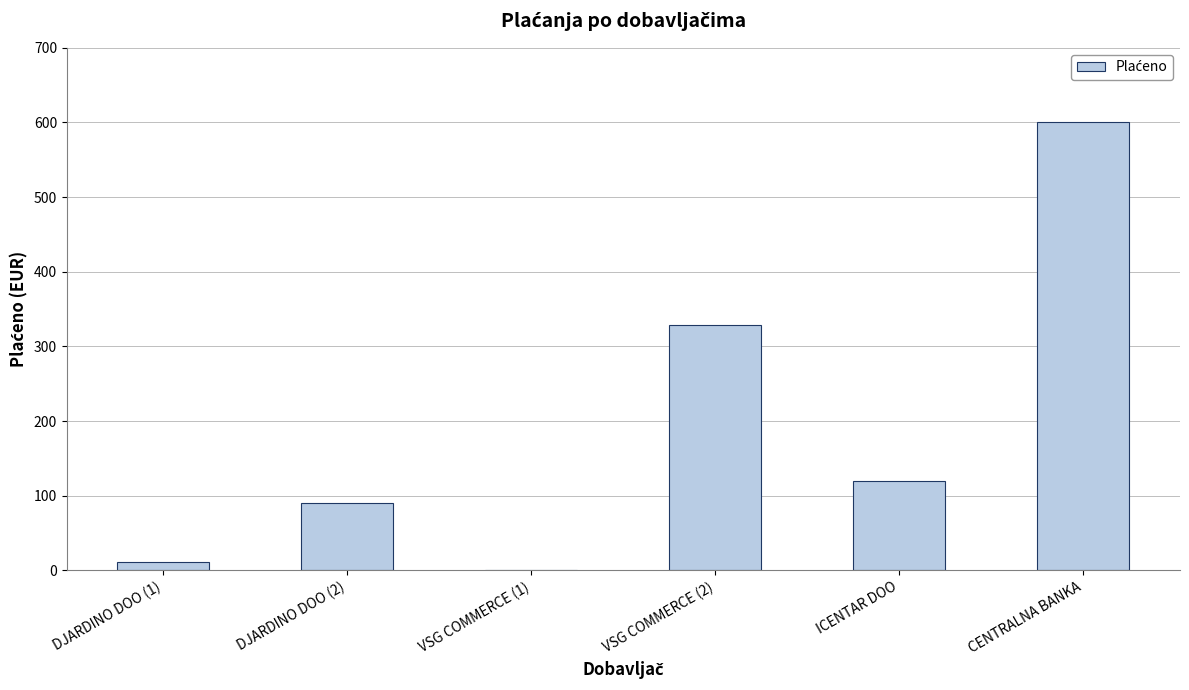

Between CENTRALNA BANKA and VSG COMMERCE (1), which is larger?

CENTRALNA BANKA